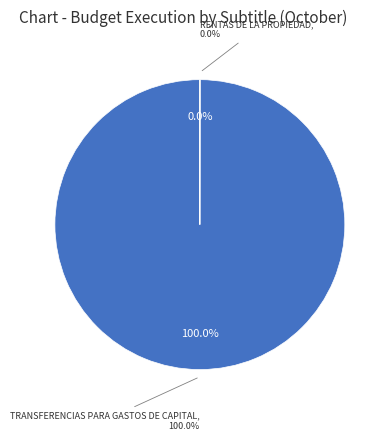

Combined, do VENTA DE ACTIVOS FINANCIEROS and TRANSFERENCIAS PARA GASTOS DE CAPITAL account for over 50%?

Yes